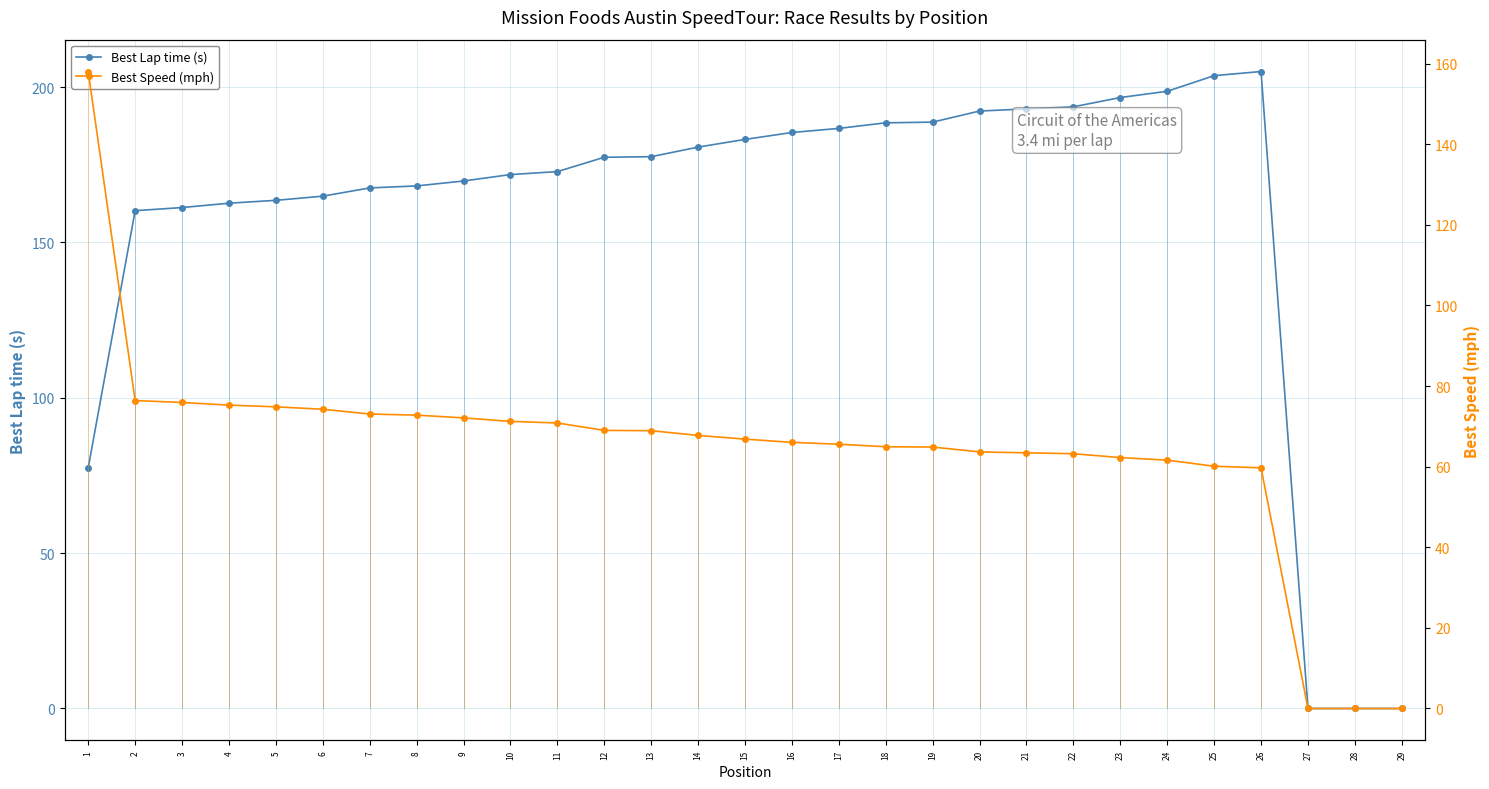

True or false: Best Lap time (s) has more than 1 interior local peaks.

False